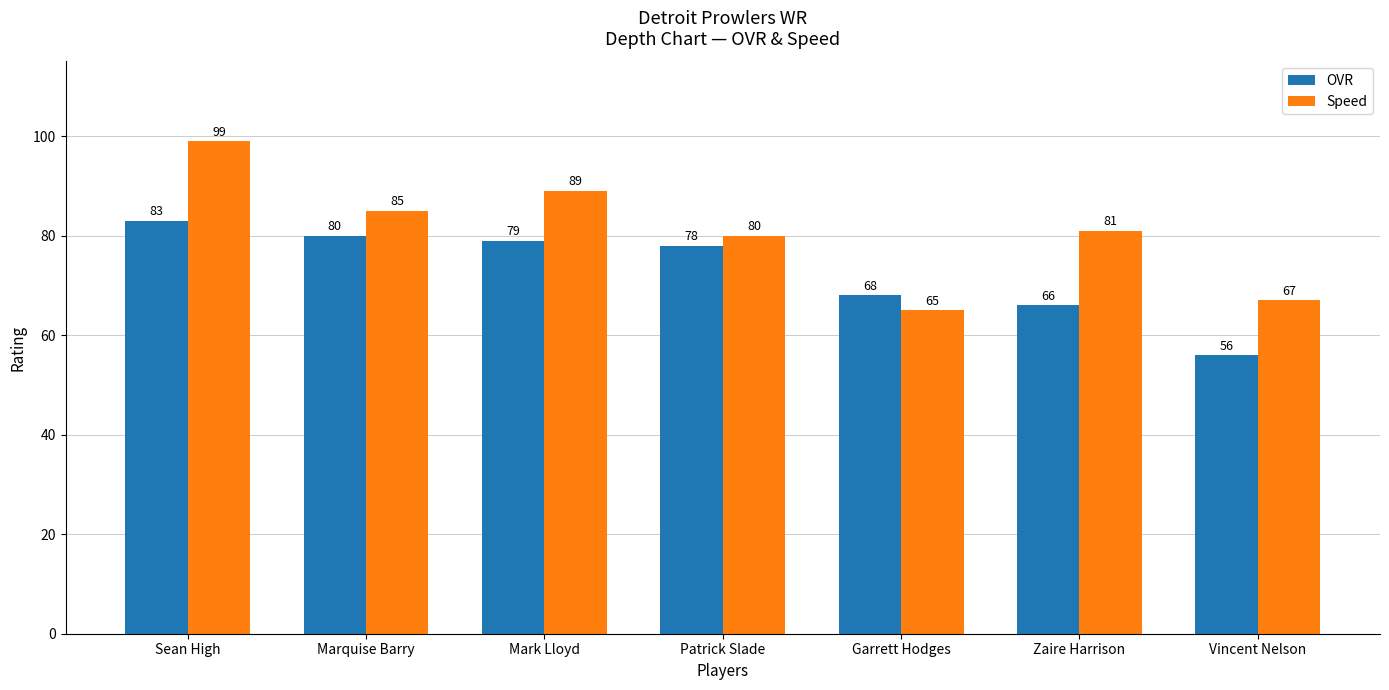

What position from the left is Vincent Nelson?

7